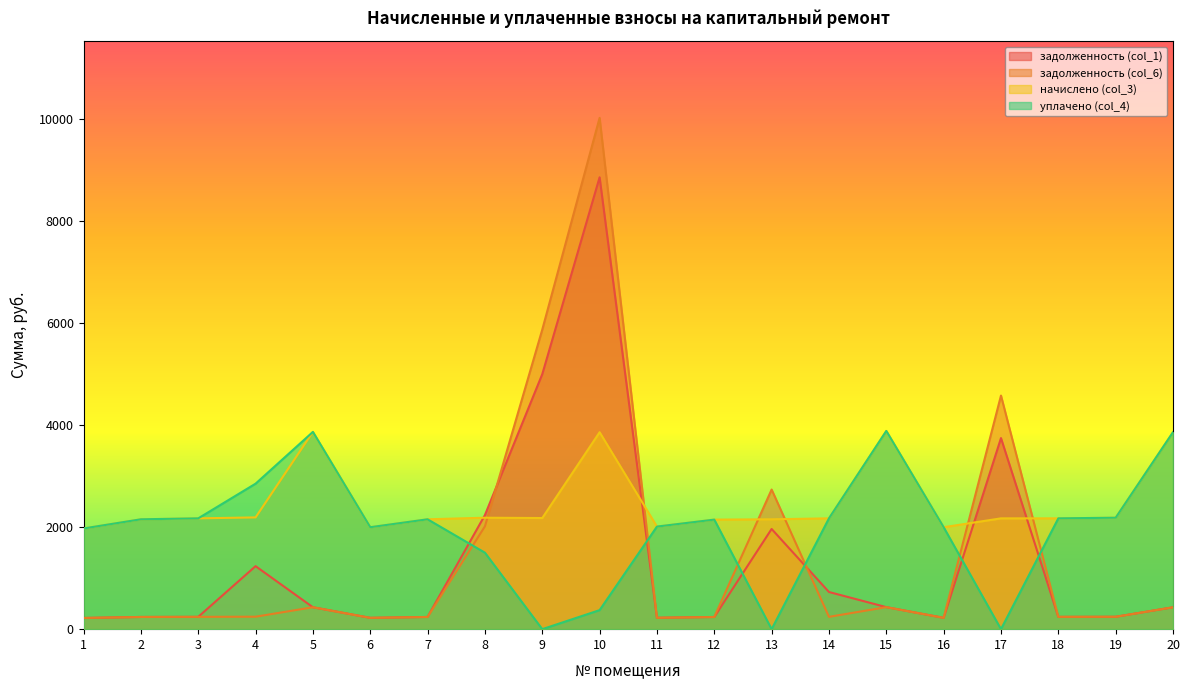

Is the value of задолженность (col_6) at 12 greater than the value of начислено (col_3) at 17?

No